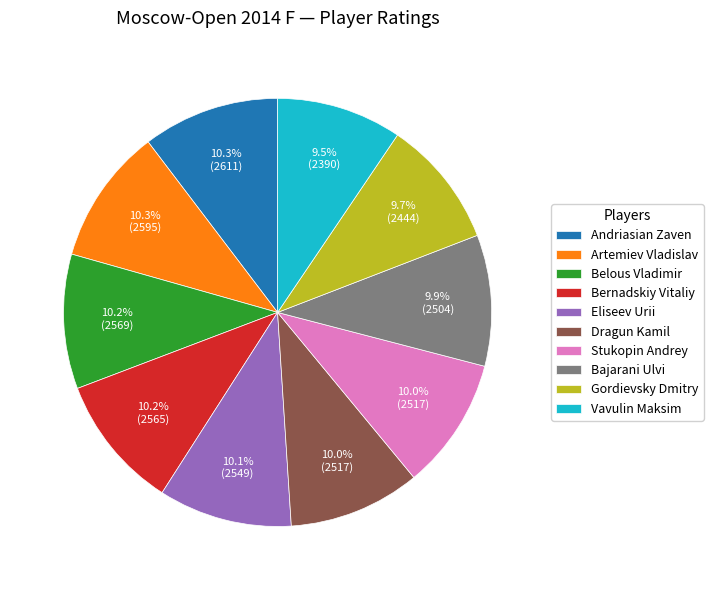

Combined, do Belous Vladimir and Dragun Kamil account for over 50%?

No